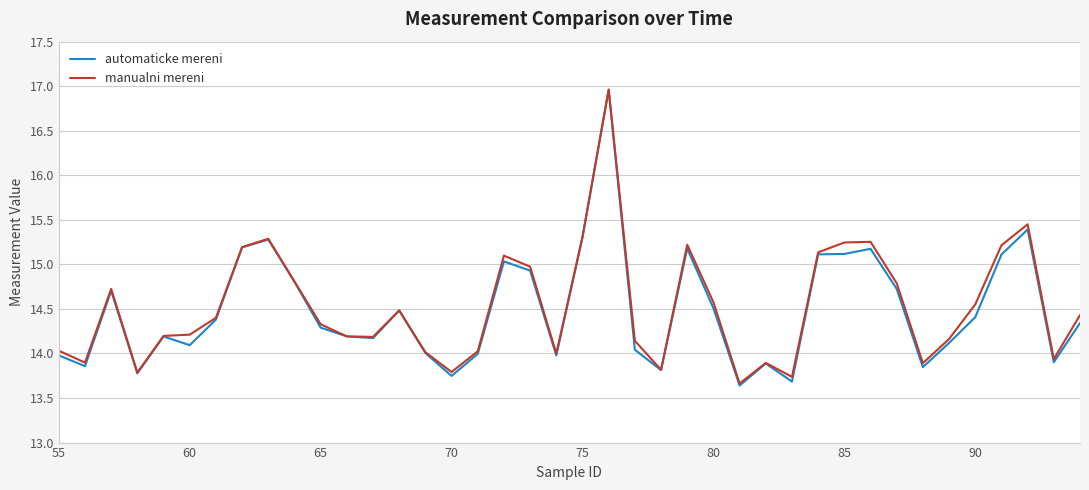

At how many categories does at least one series exceed 15?

11